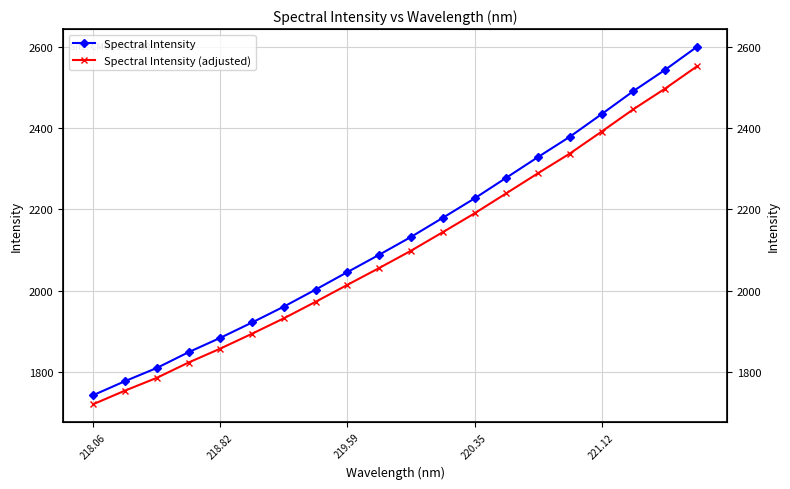

What is the sum of all Spectral Intensity values?

42674.5